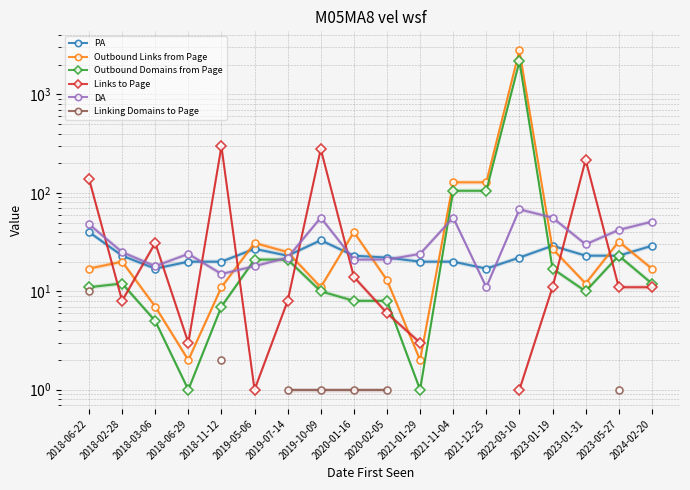

After their last crossing, which series has the higher values: Links to Page or Outbound Links from Page?

Outbound Links from Page